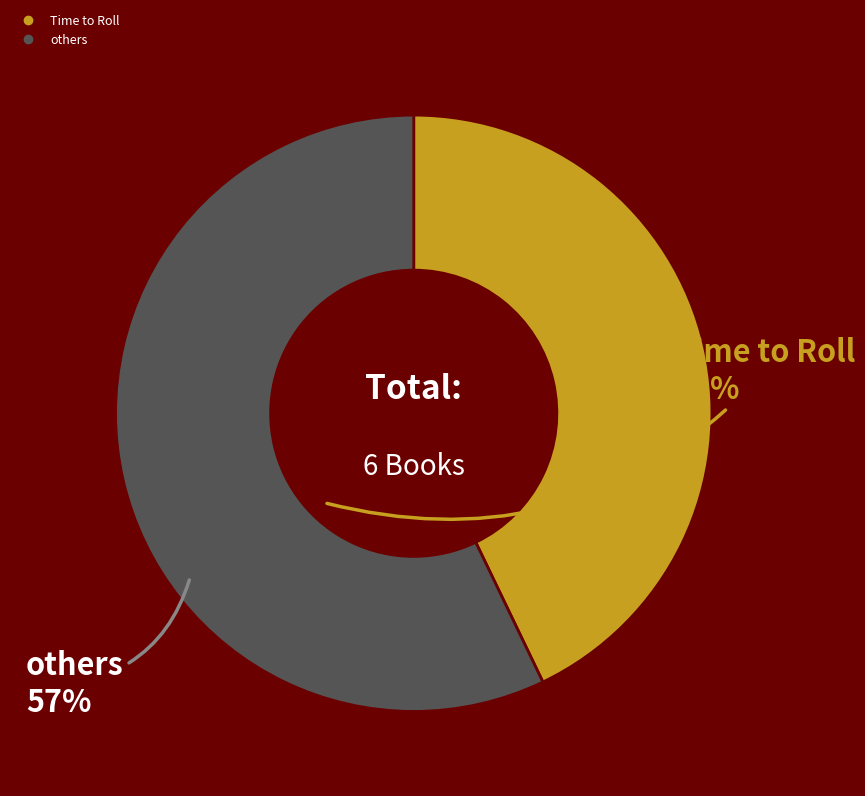

Count the number of slices in the pie.

2